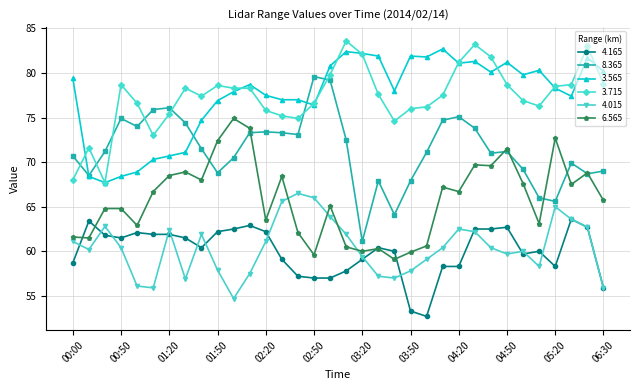

What is the difference between the second highest and minimum values in the 3.565 series?

14.7